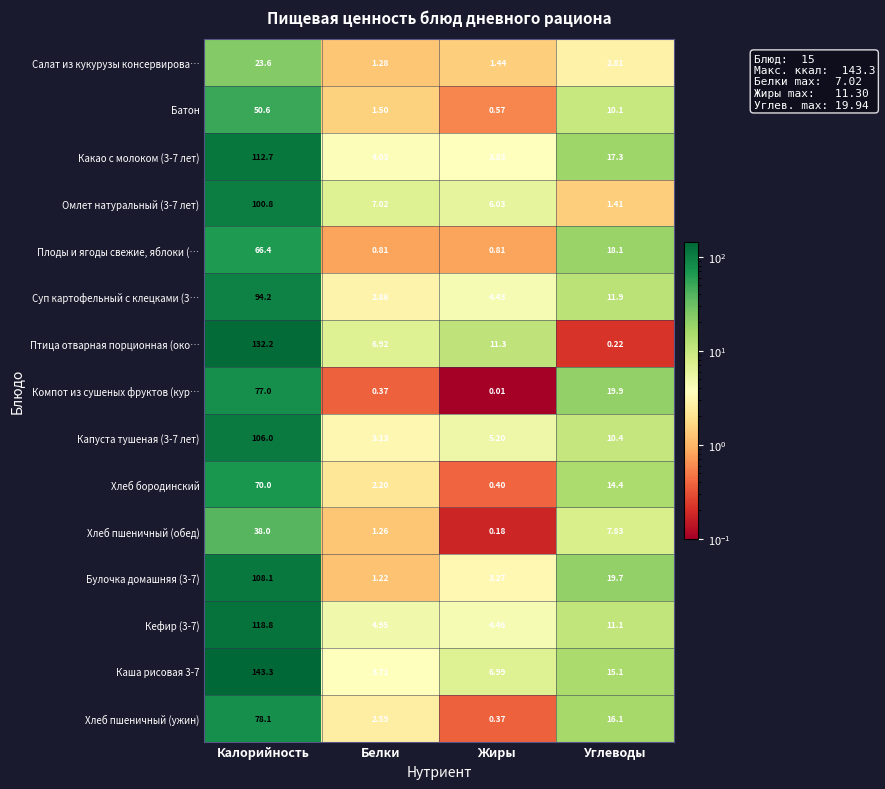

Which category has the highest value in the Салат из кукурузы консервирова… series?

Калорийность